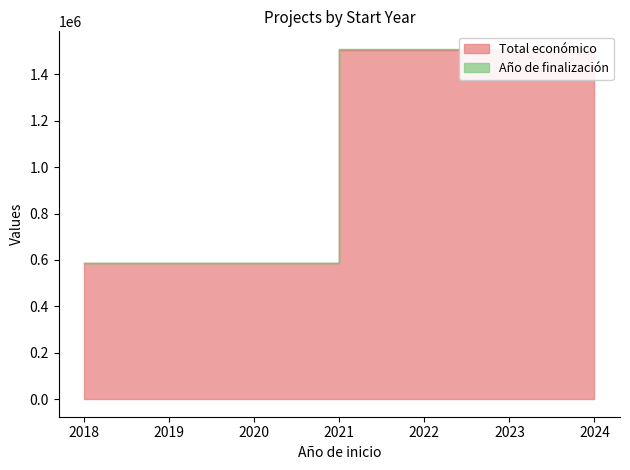

At which category is the sum across all series the highest?

2024